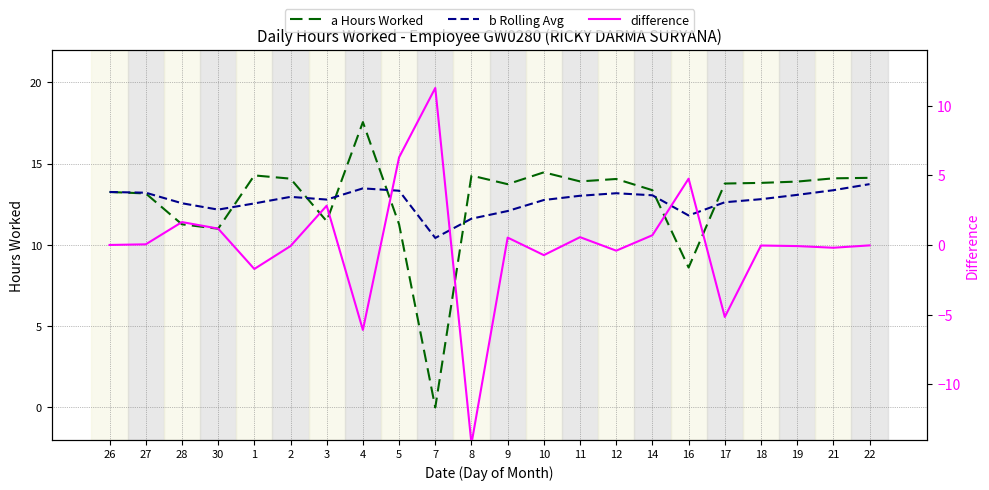

Between 18 and 1, which is larger?

1